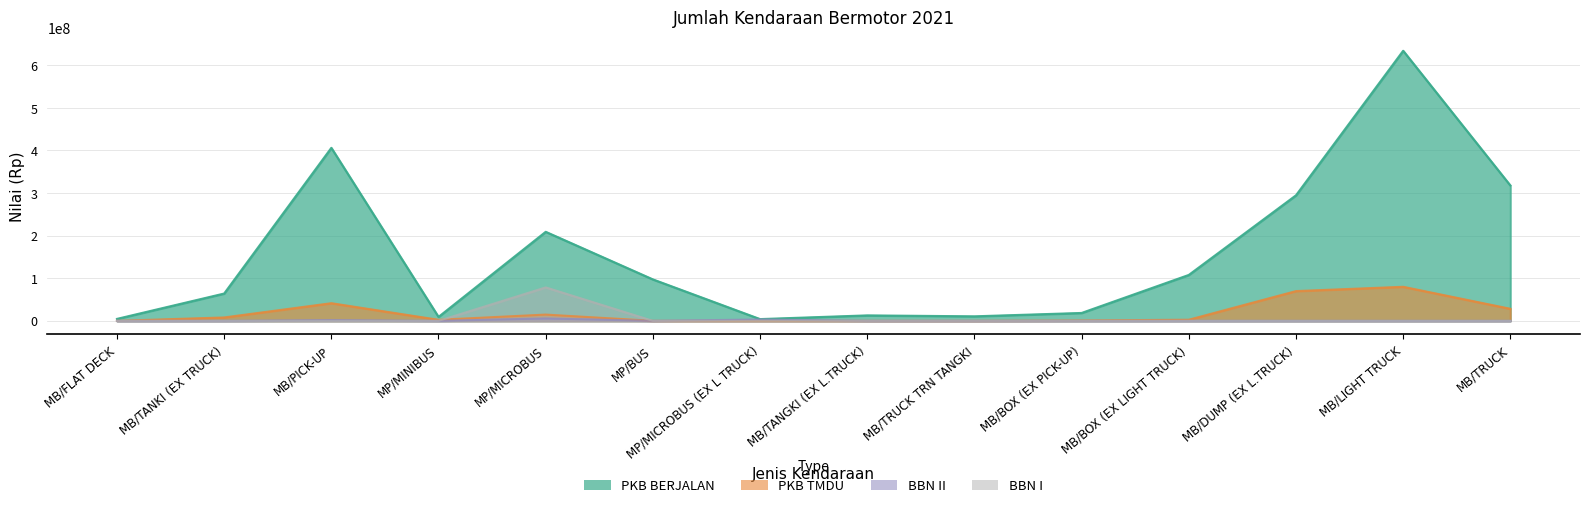

In BBN II, how many points are lower than both neighbors (excluding endpoints)?

2